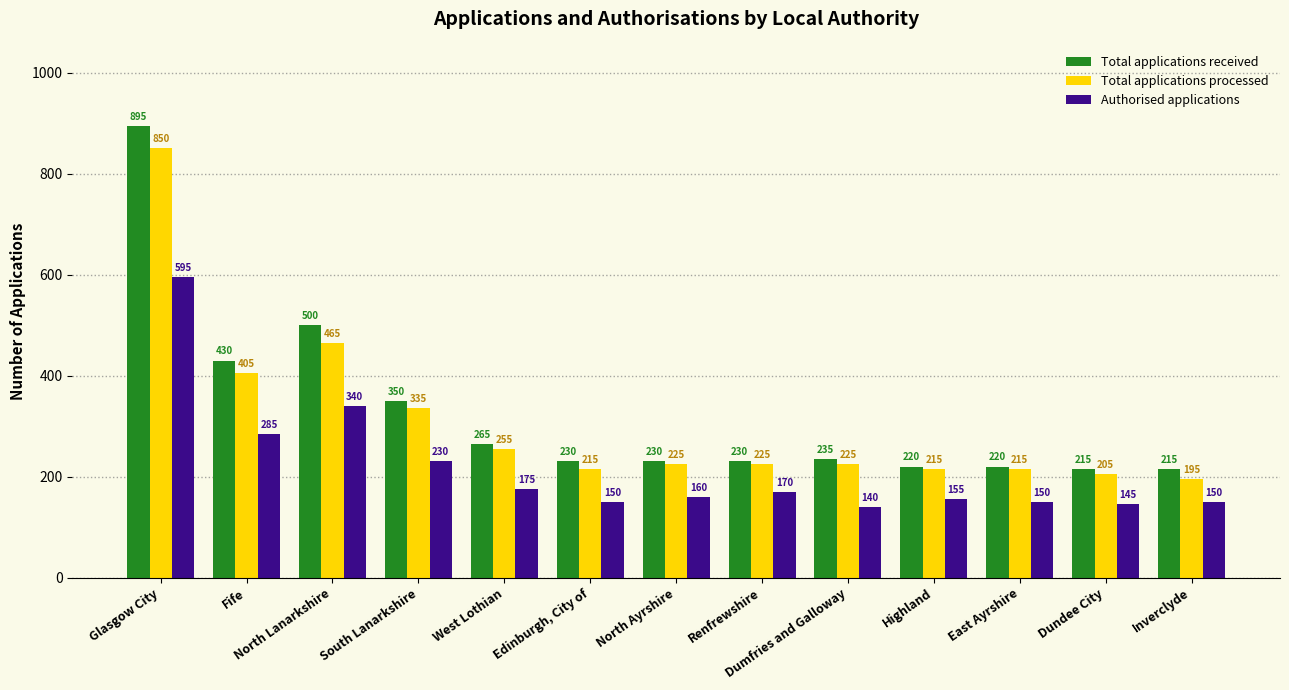

Read the Authorised applications value at North Lanarkshire.

340